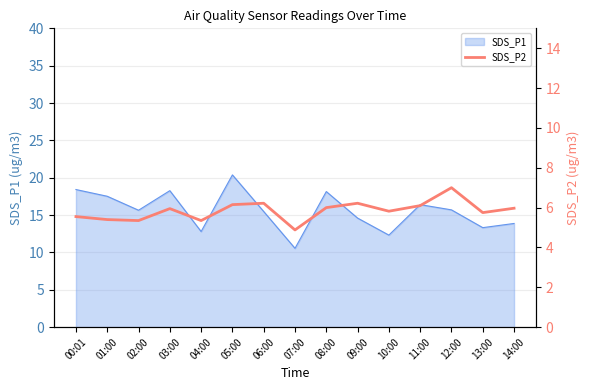

Is it true that SDS_P1 equals 20.4 at 05:00?

True